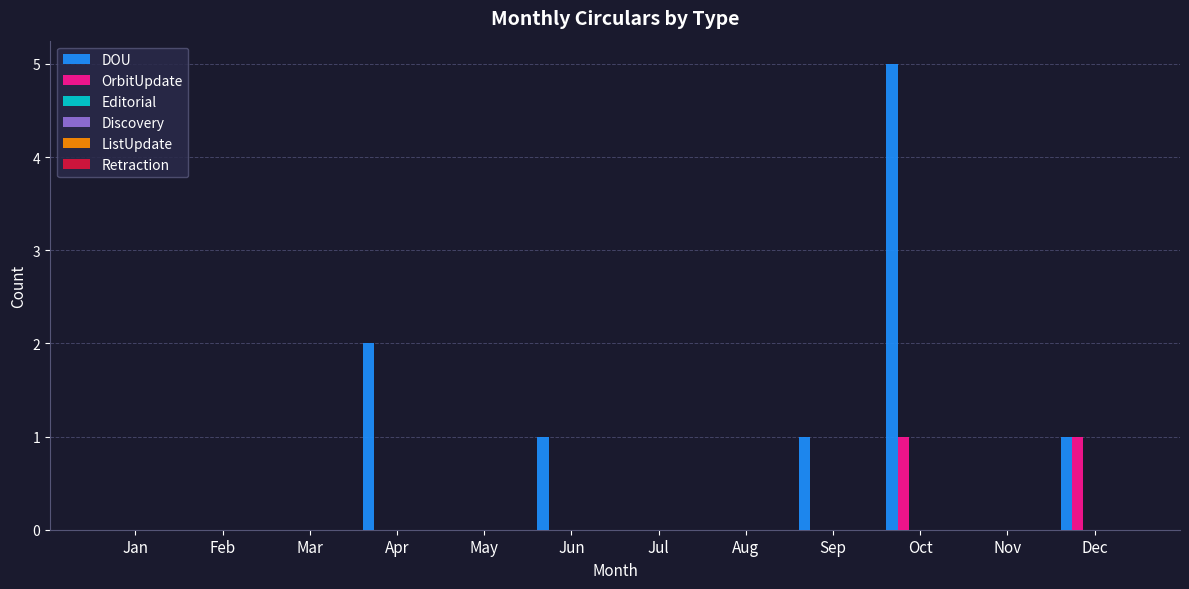

How many groups of bars are there?

12